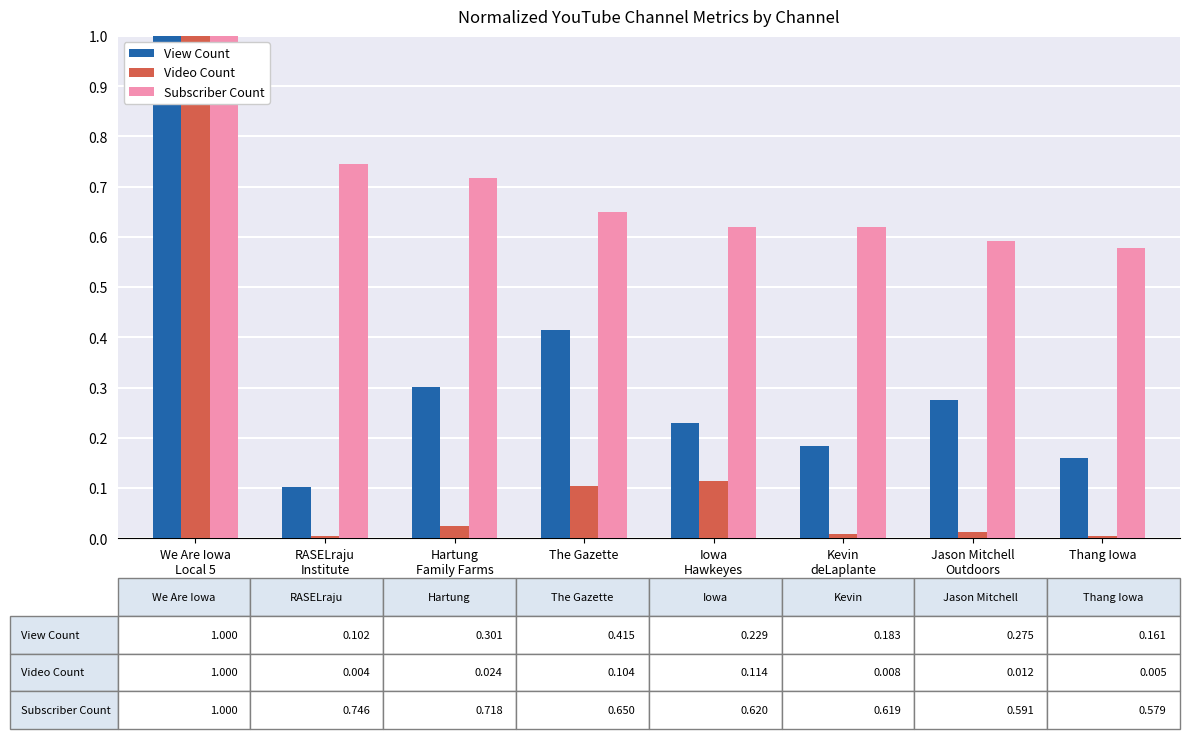

What is the value of the View Count bar at the 1st from the left?

1.0